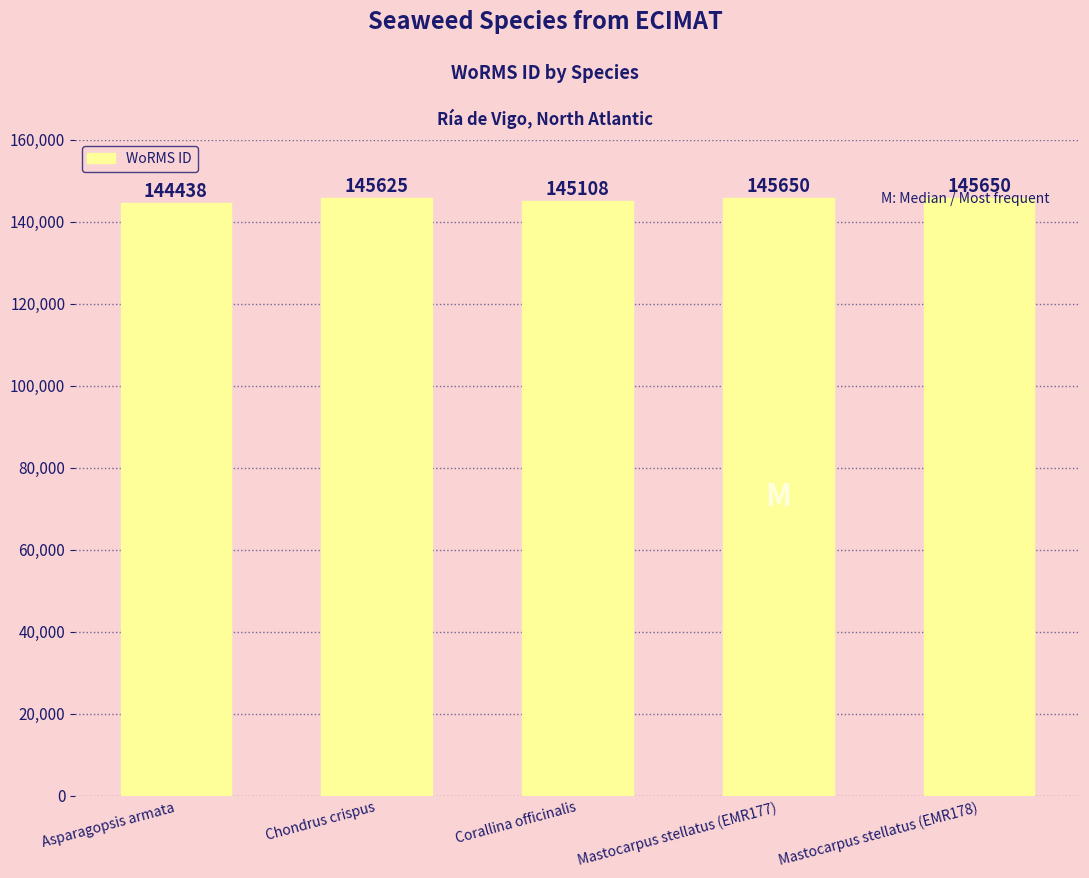

What is the difference between the values at Asparagopsis armata and Mastocarpus stellatus (EMR177)?

1212